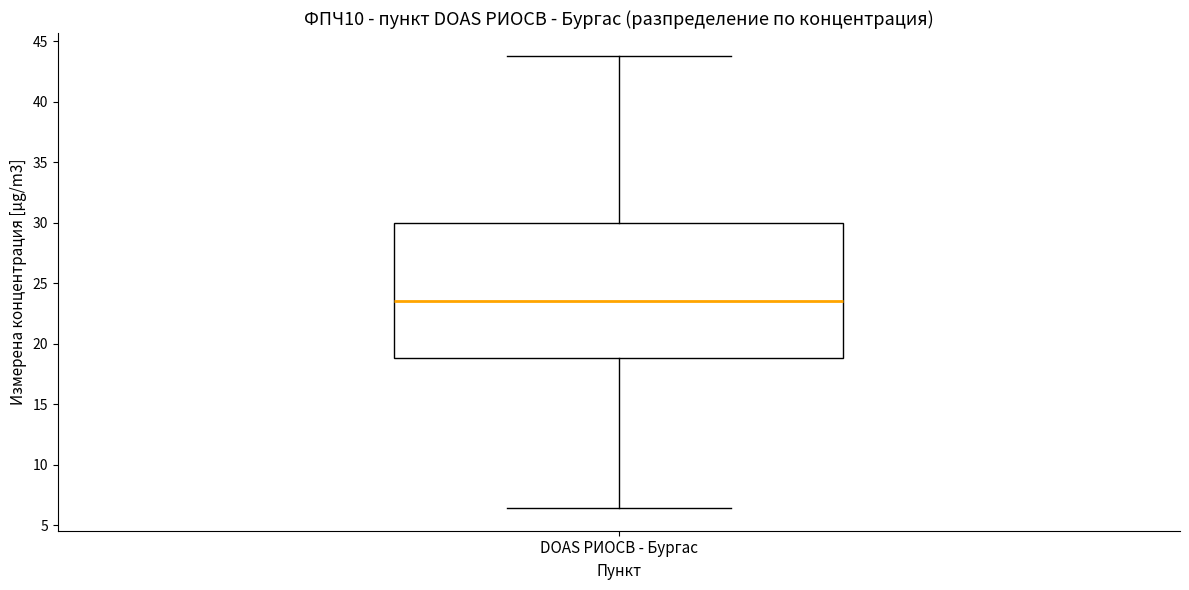

Transcribe this box plot: give where the median line is, the range the box spans, and where the two whiskers end, as read against the y-axis. The values are not printed on the chart, so give them approximately, as read against the axis.

median 23.5, box 19.0 to 30.0, whiskers 6.5 to 44.0